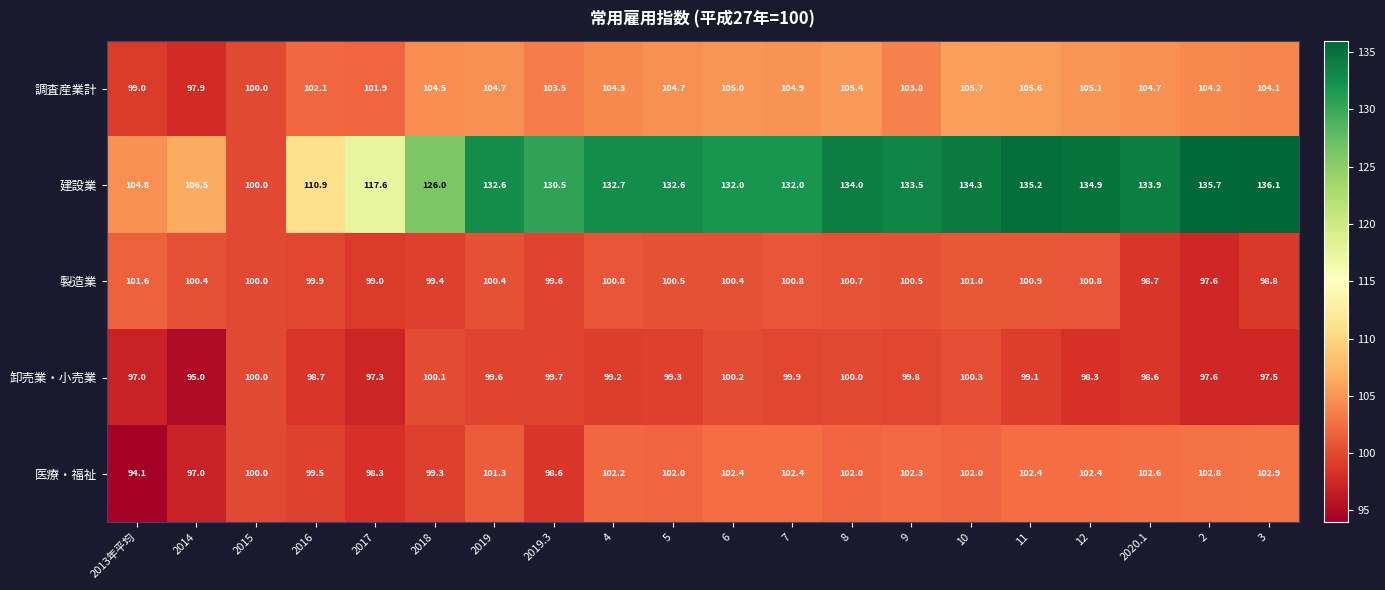

Rank the series by their maximum value, from highest to lowest.

建設業, 調査産業計, 医療・福祉, 製造業, 卸売業・小売業